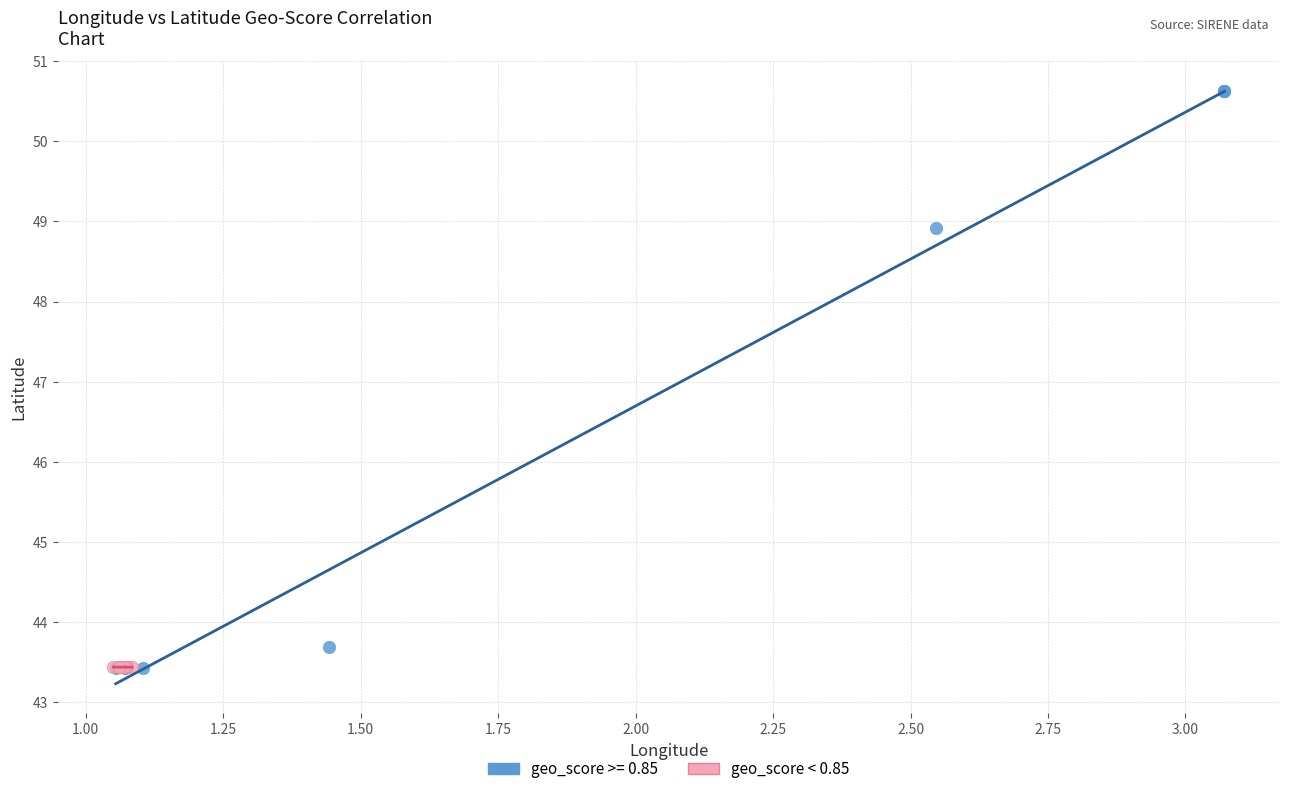

Which series has the widest spread of Y values?

geo_score >= 0.85